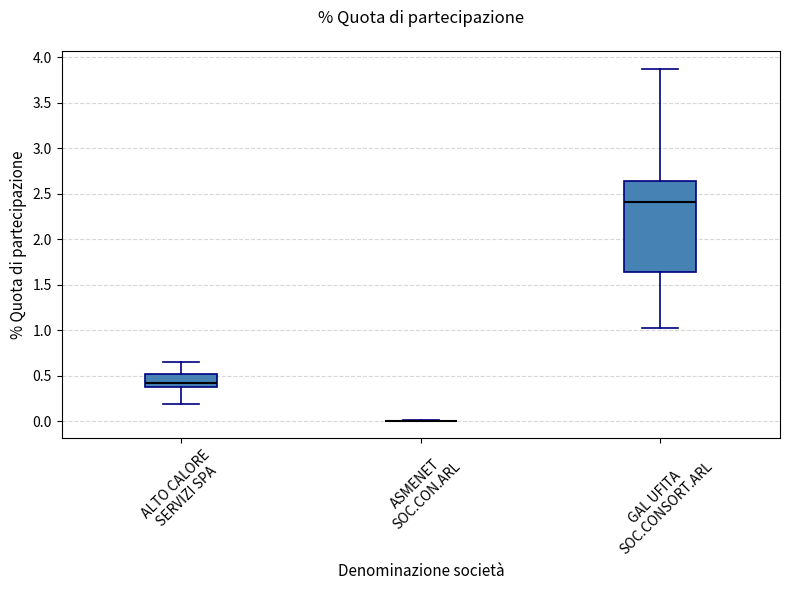

Where is the upper edge of the box for ALTO CALORE SERVIZI SPA on the y-axis? The values are not printed on the chart, so give them approximately, as read against the axis.

0.50